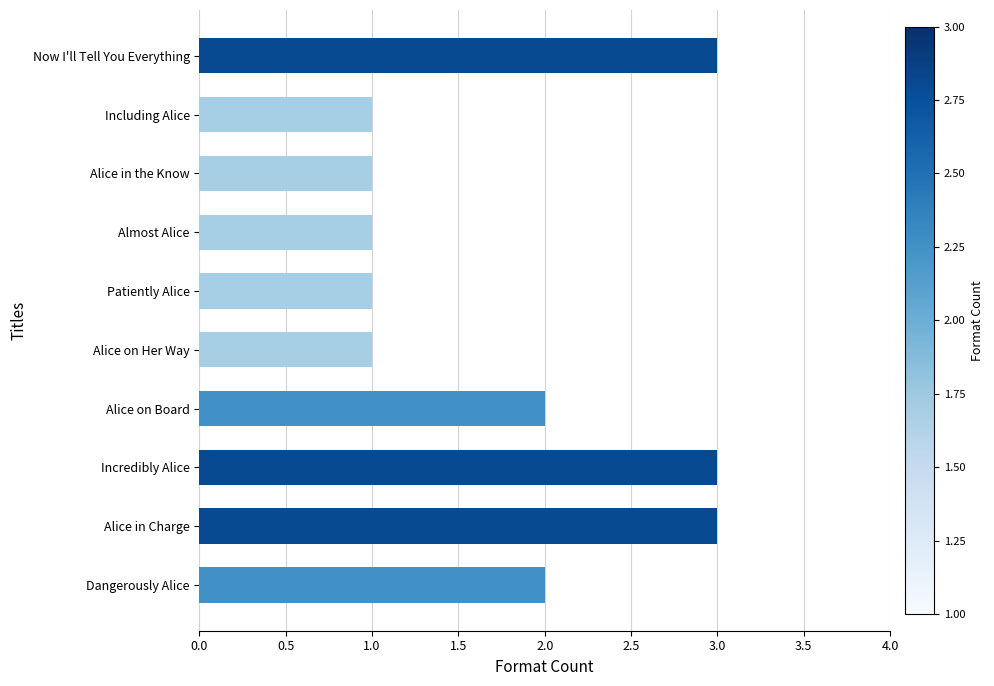

What is the change in value from Alice on Her Way to Alice in Charge?

+2